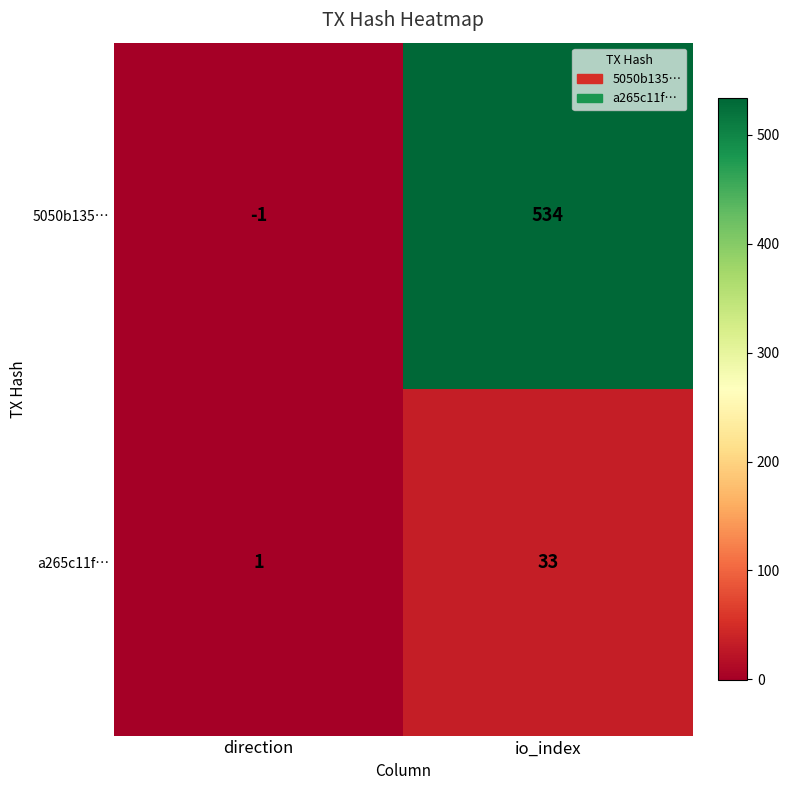

Rank the series at io_index from highest to lowest value.

5050b135…, a265c11f…